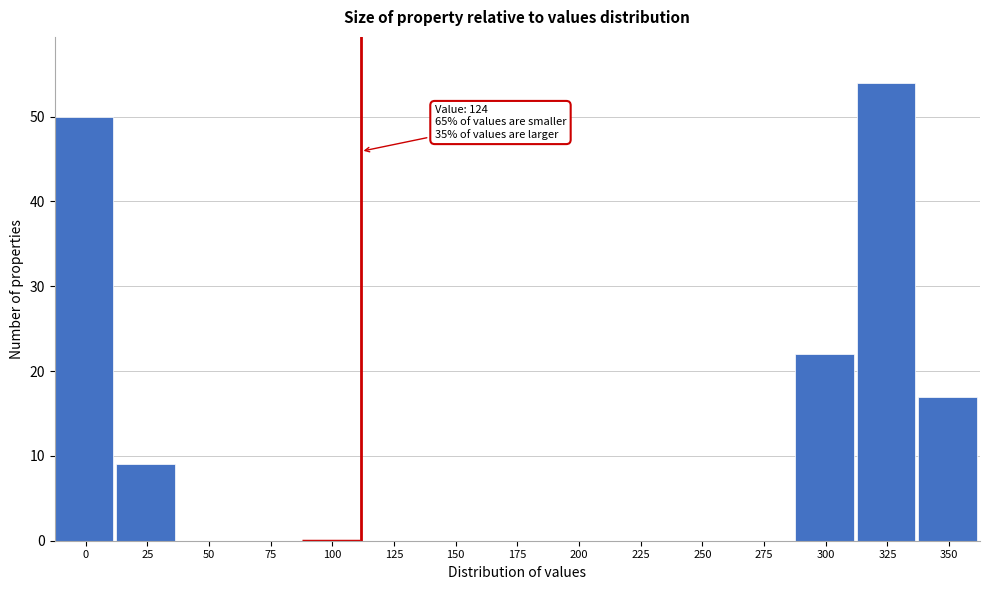

Reading left to right, list all the values displayed in this chart.

0=50	25=9	50=0	75=0	100=0	125=0	150=0	175=0	200=0	225=0	250=0	275=0	300=22	325=54	350=17